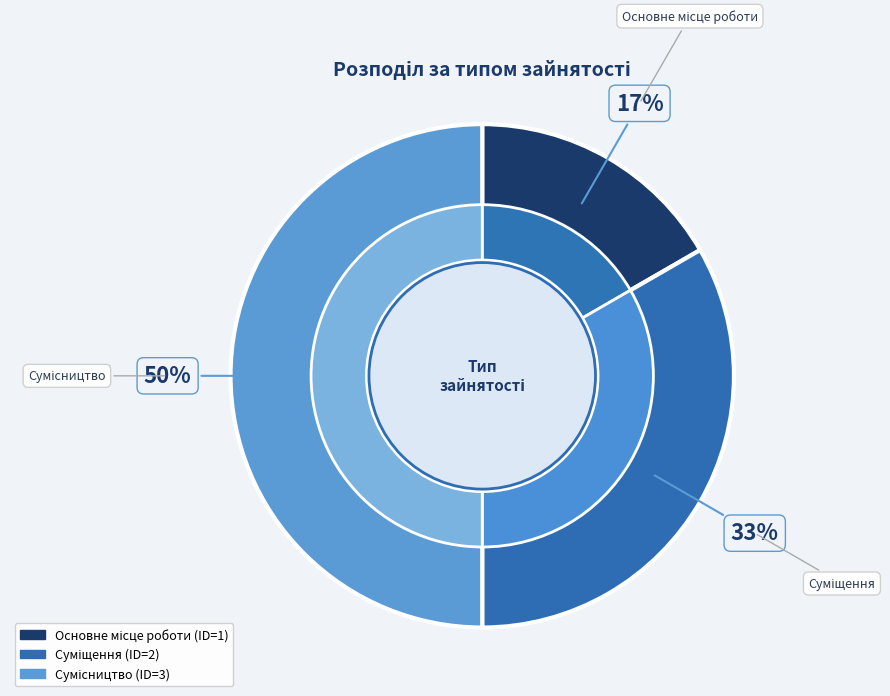

To the nearest percent, what portion does Основне місце роботи represent?

17%